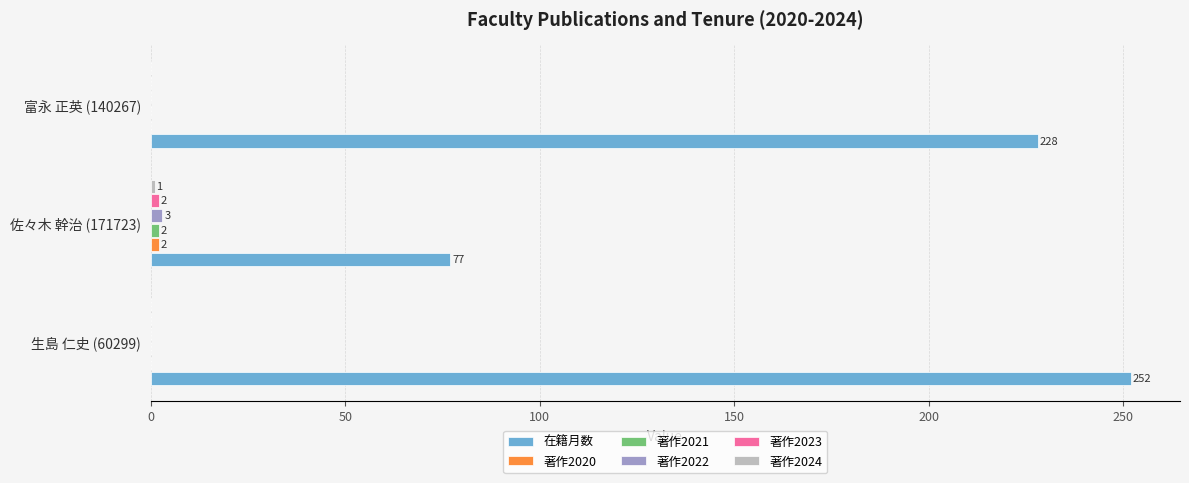

Between 生島 仁史 (60299) and 富永 正英 (140267), which series saw the biggest shift?

在籍月数